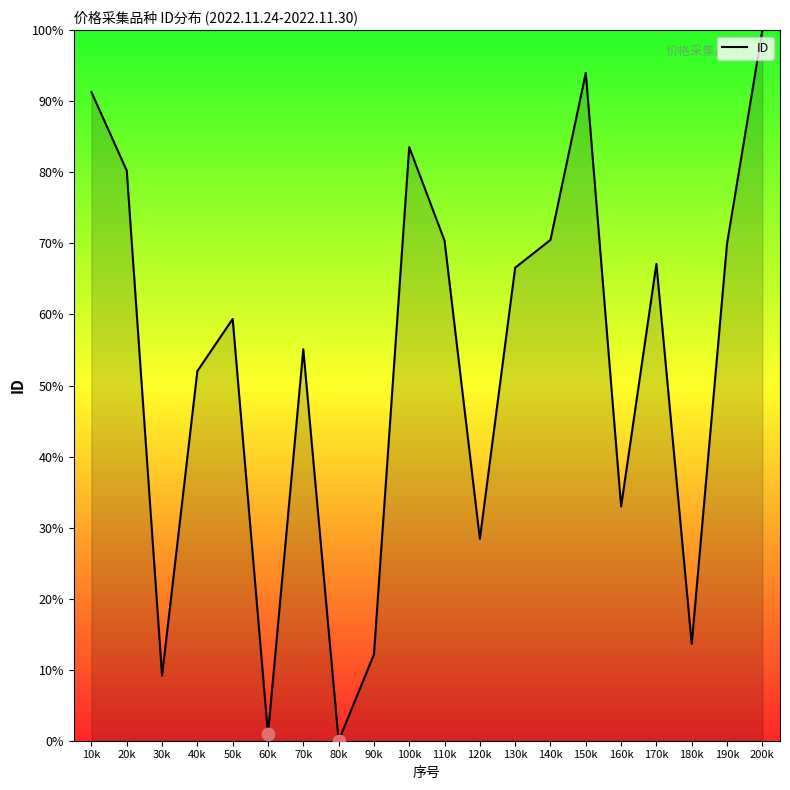

Approximately how many times larger is the value at 140k compared to 130k?

1.1